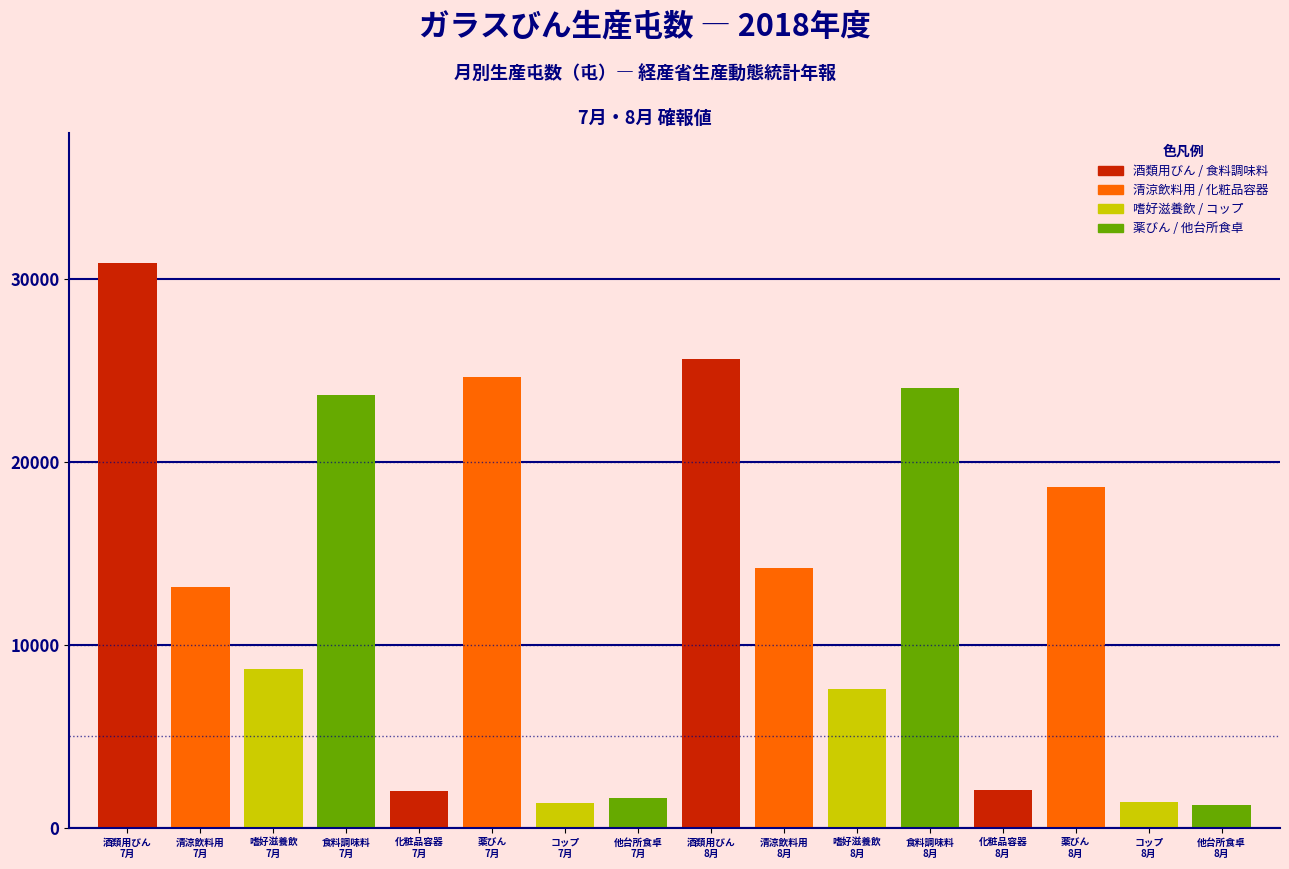

What is the difference between the second highest and second lowest values?

24238